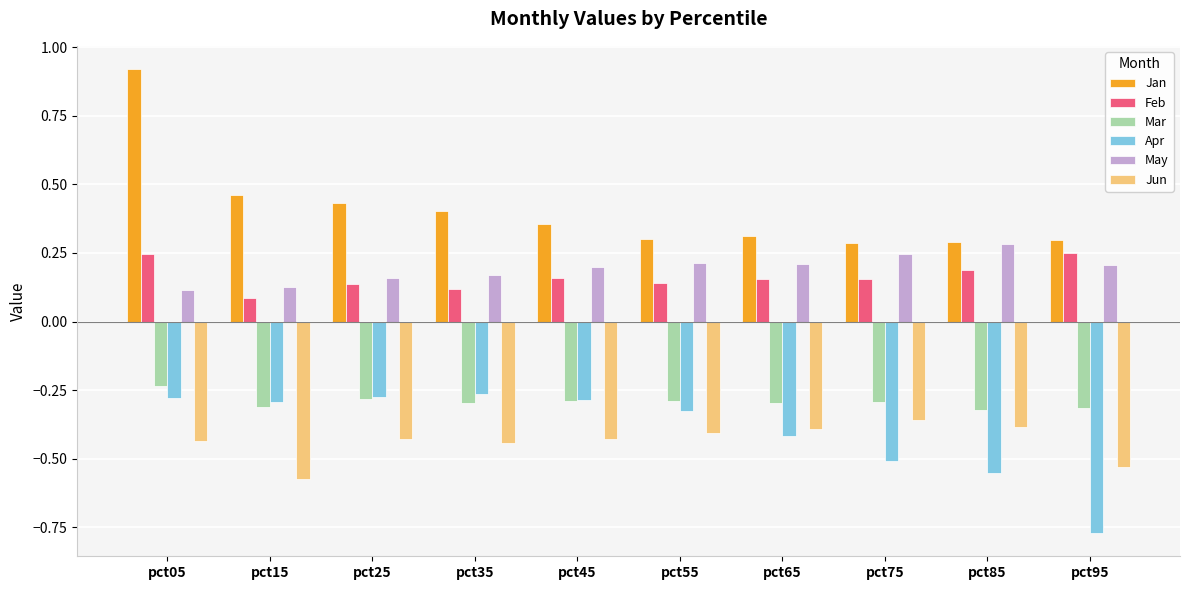

What is the spread (max minus min) of values at pct35?

0.8